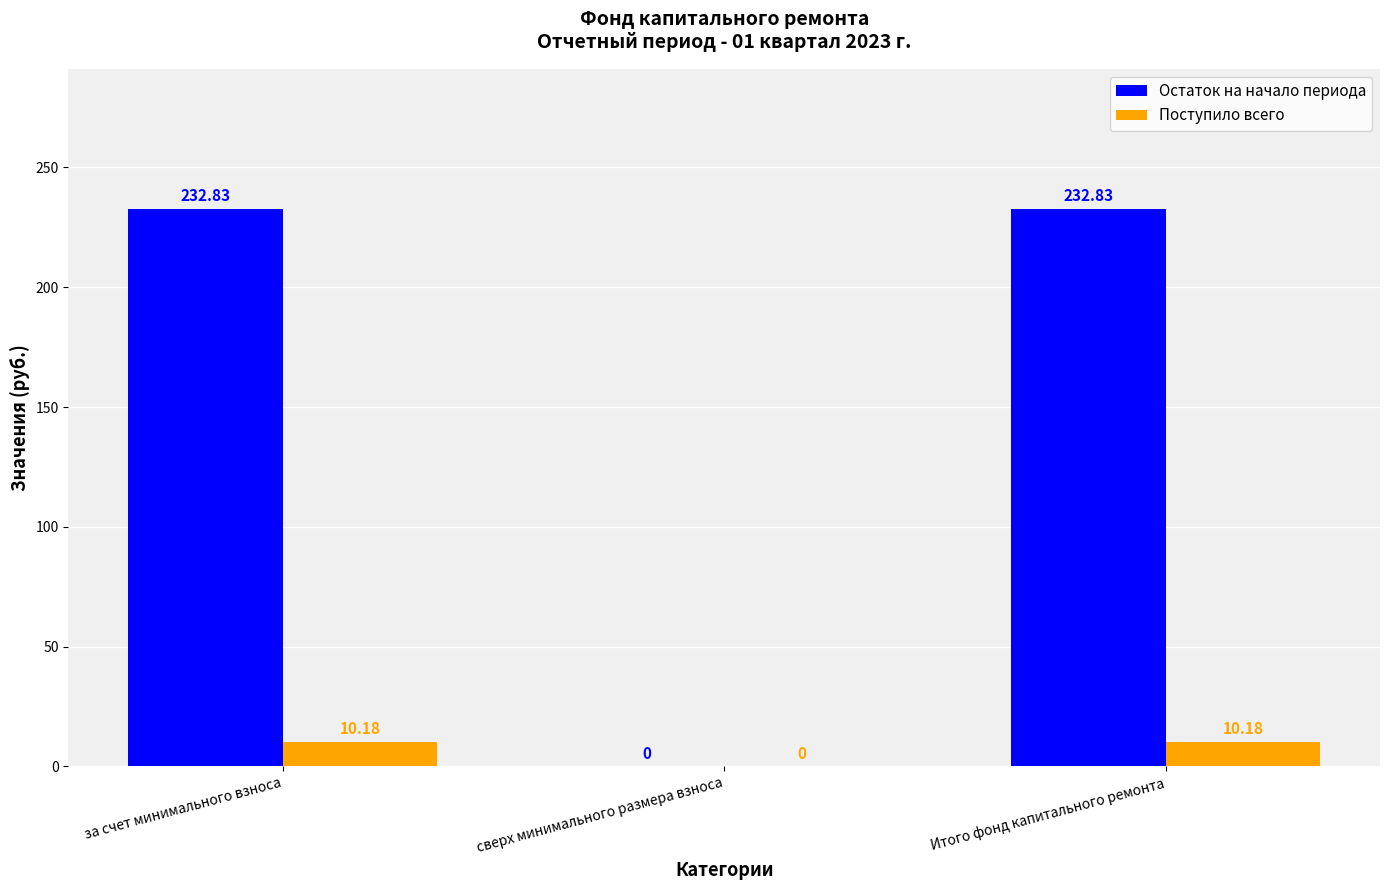

What is the total value across all series at Итого фонд капитального ремонта?

243.0